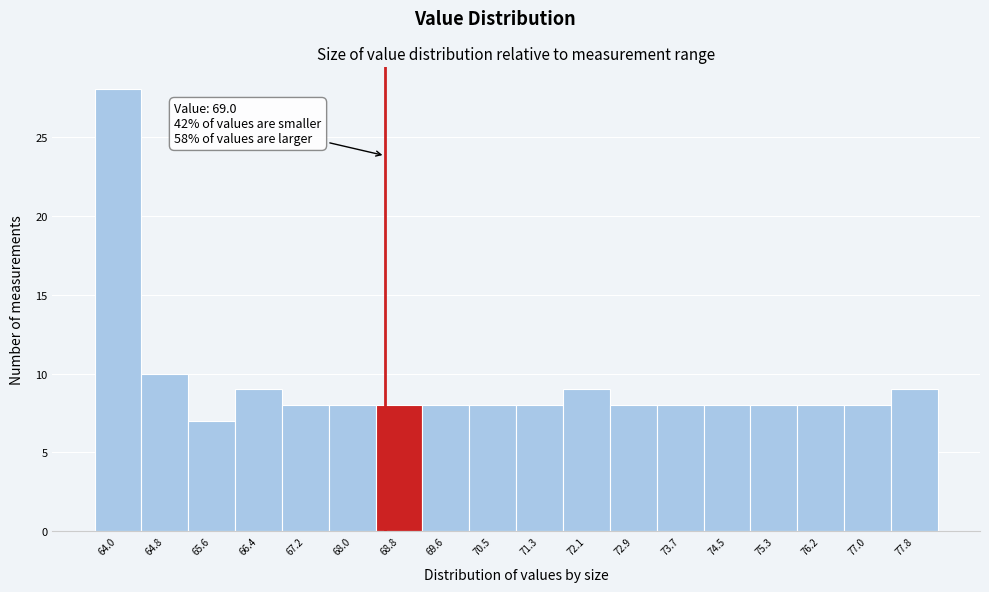

Reading left to right, list all the values displayed in this chart.

28	10	7	9	8	8	8	8	8	8	9	8	8	8	8	8	8	9